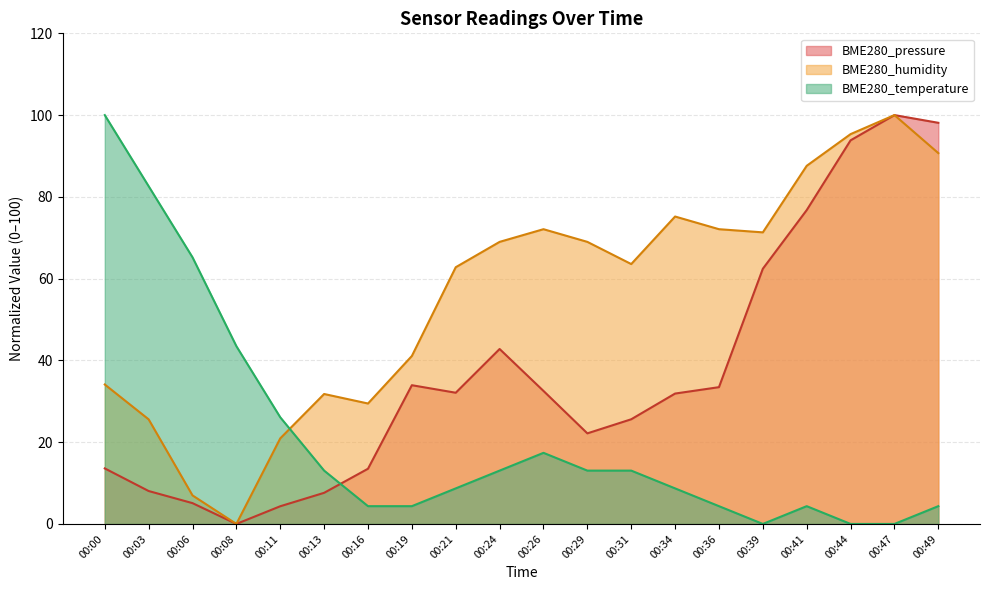

At which category does BME280_pressure reach its first local peak?

00:19